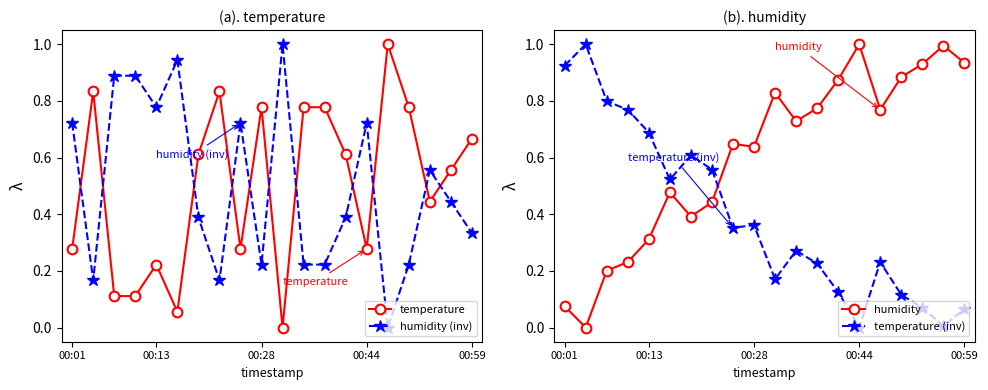

What is the value of the humidity point at the 14th from the left?

0.9